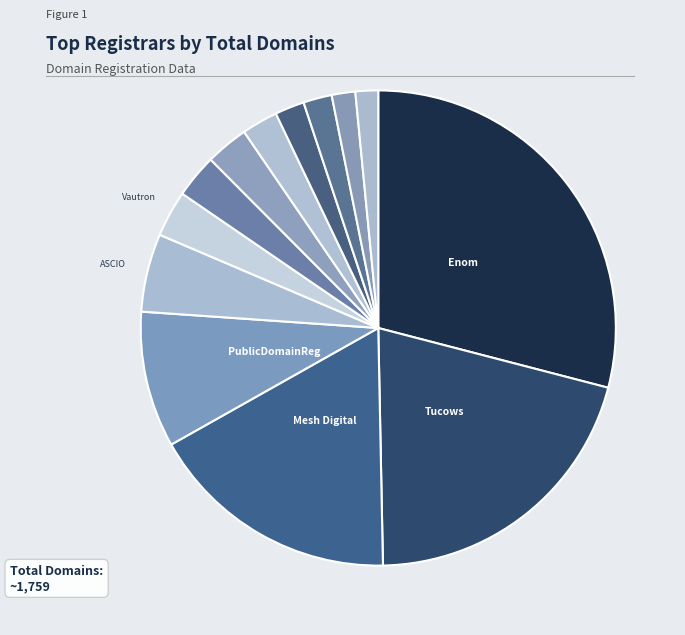

Does any single category account for the majority?

No